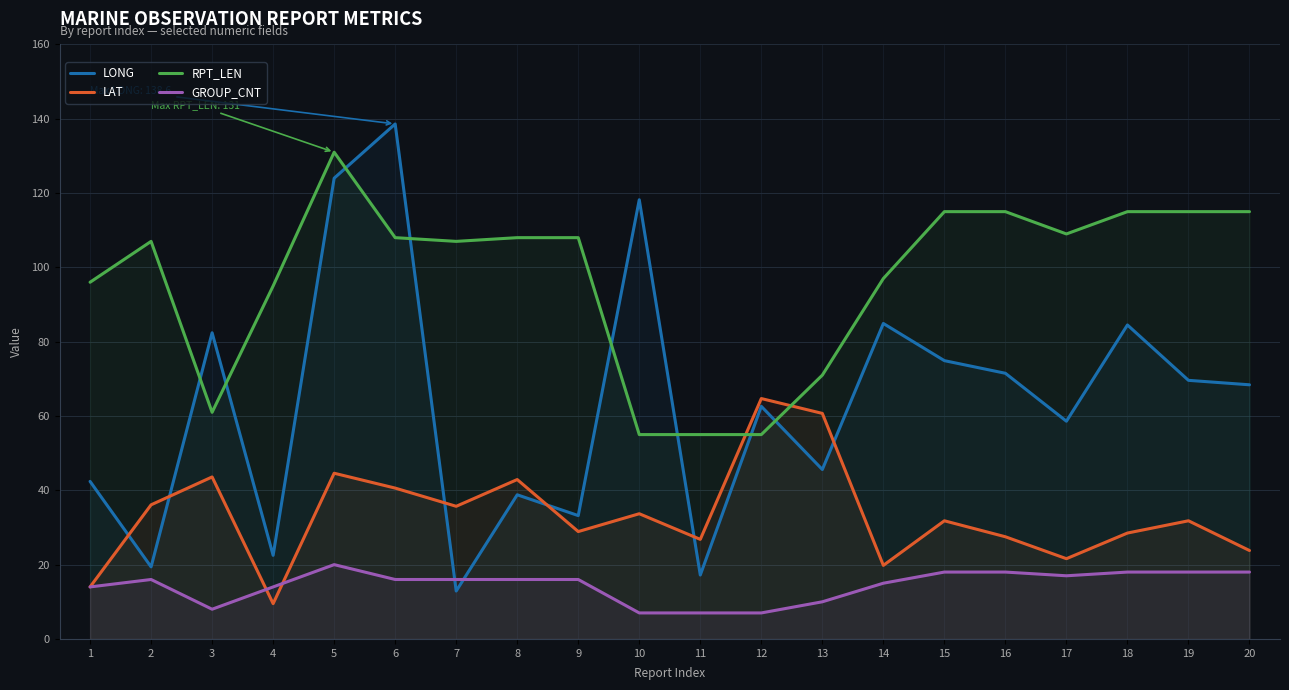

How many distinct data groups are displayed?

4